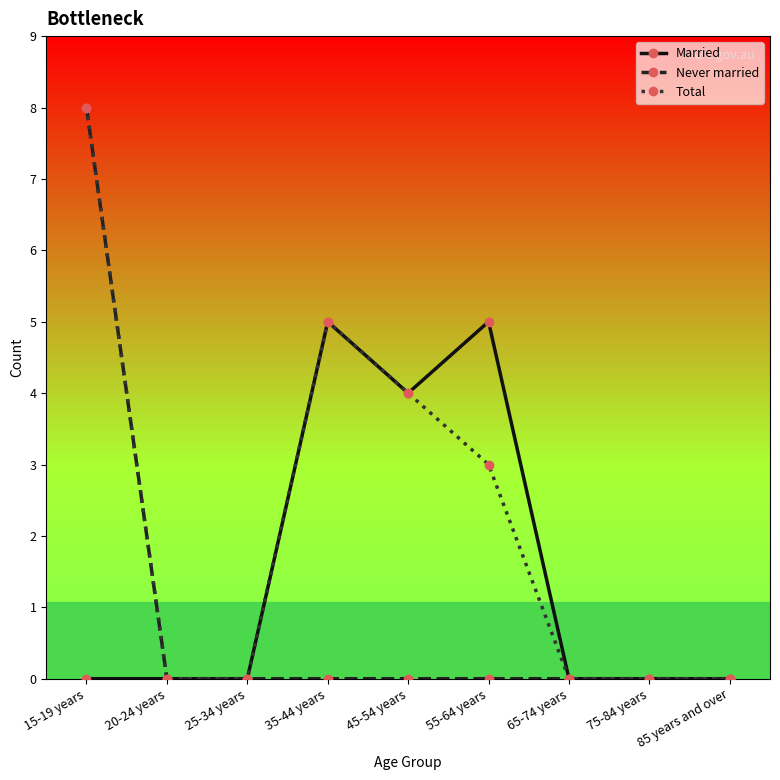

What is the sum of all Married values?

14